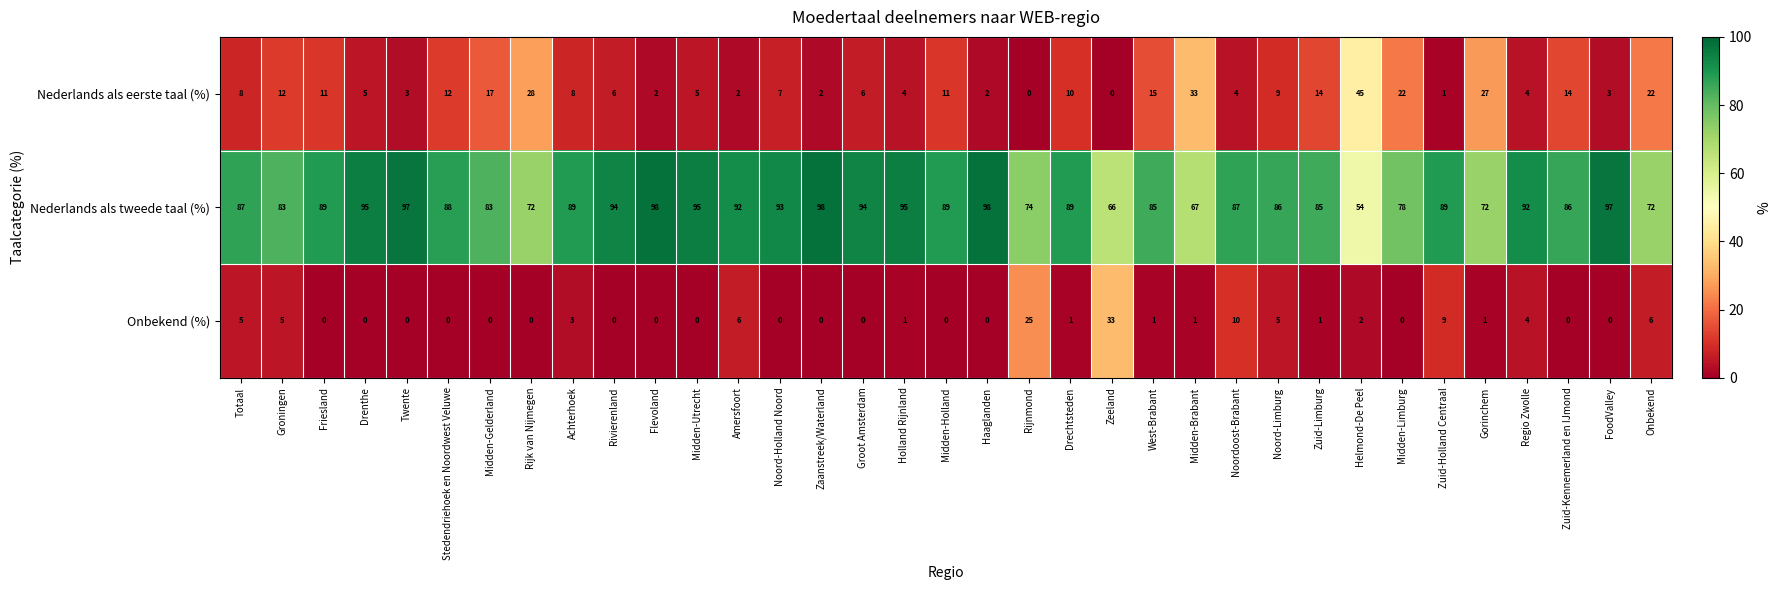

Rank the series at Noord-Holland Noord from highest to lowest value.

Nederlands als tweede taal (%), Nederlands als eerste taal (%), Onbekend (%)